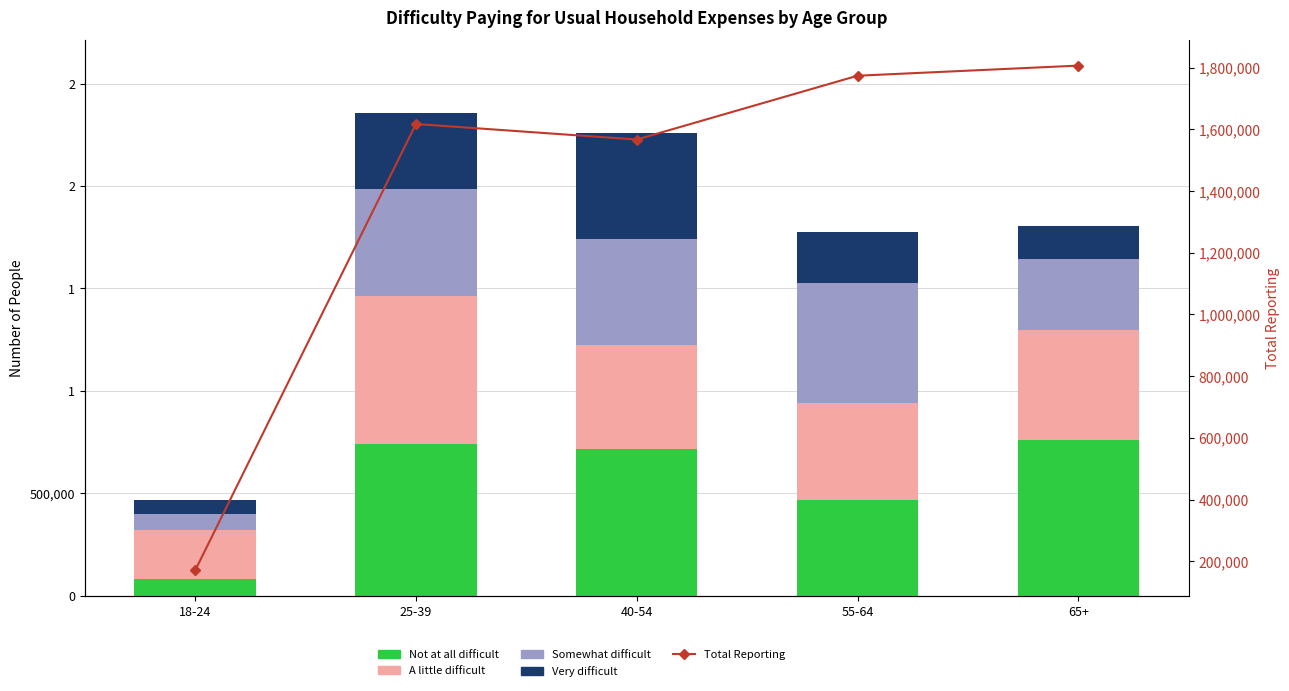

At how many categories does at least one series exceed 1269465?

4